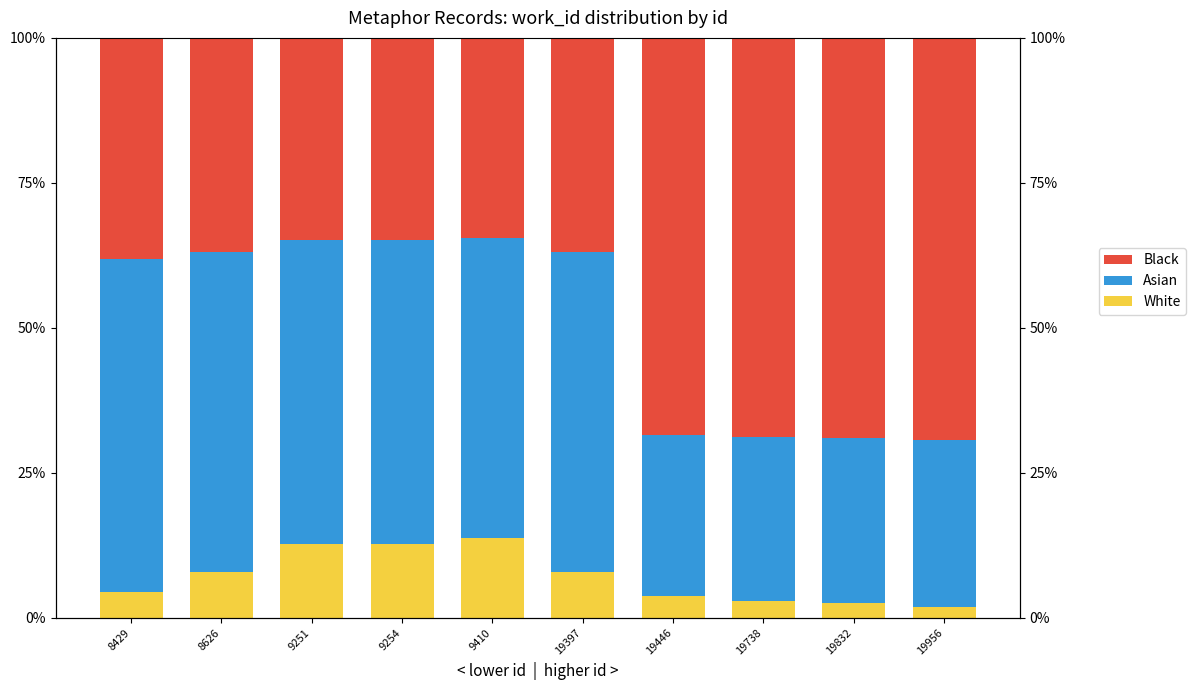

Reading left to right, transcribe all the data shown in this chart.

White: 4.5	7.8	12.7	12.7	13.8	7.8	3.7	2.9	2.5	1.9
Asian: 57.3	55.3	52.4	52.4	51.7	55.3	27.8	28.3	28.5	28.8
Black: 38.2	36.9	34.9	34.9	34.5	36.9	68.5	68.8	69.0	69.3